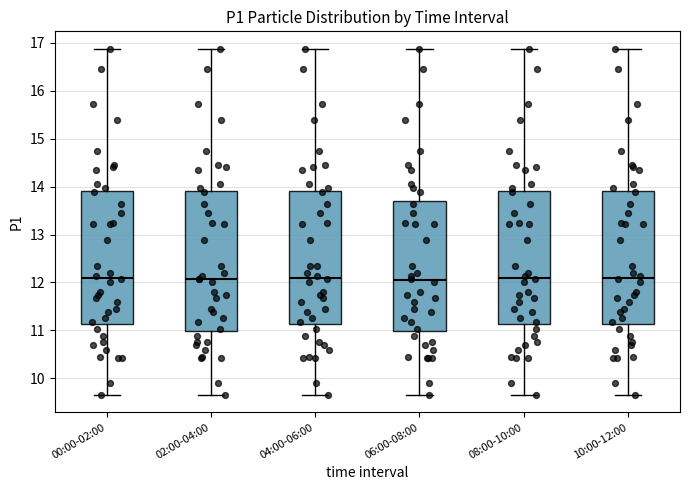

Where does the median line of the box for 06:00-08:00 sit on the y-axis? The values are not printed on the chart, so give them approximately, as read against the axis.

12.0